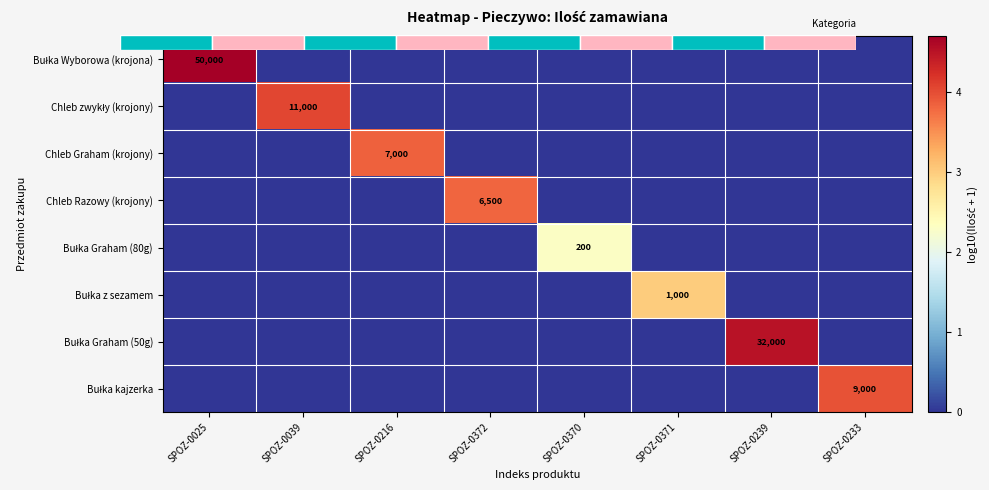

Rank the series at SPOZ-0372 from lowest to highest value.

Bułka Wyborowa (krojona), Chleb zwykły (krojony), Chleb Graham (krojony), Bułka Graham (80g), Bułka z sezamem, Bułka Graham (50g), Bułka kajzerka, Chleb Razowy (krojony)